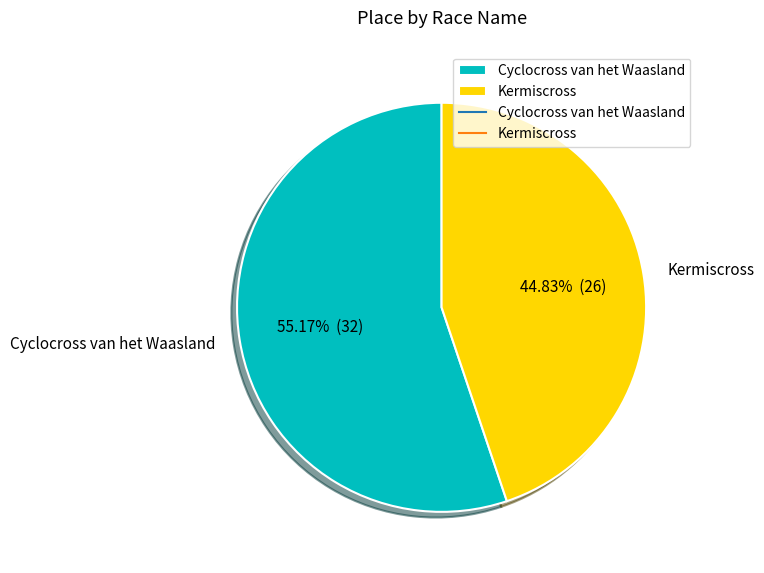

Do Kermiscross and Cyclocross van het Waasland together represent more than half of the pie?

Yes